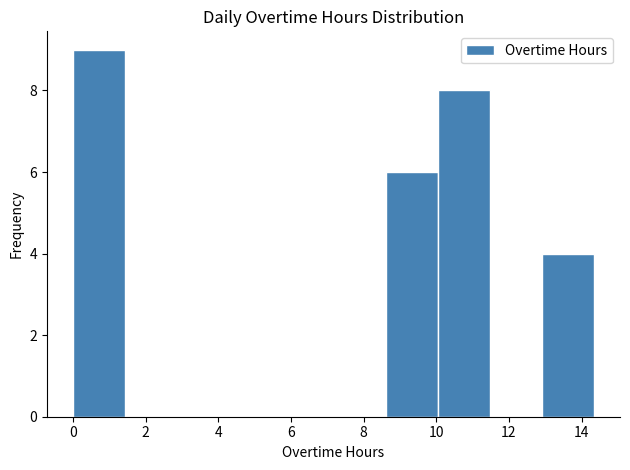

Which range on the x-axis has the tallest bar?

0.0 to 1.4